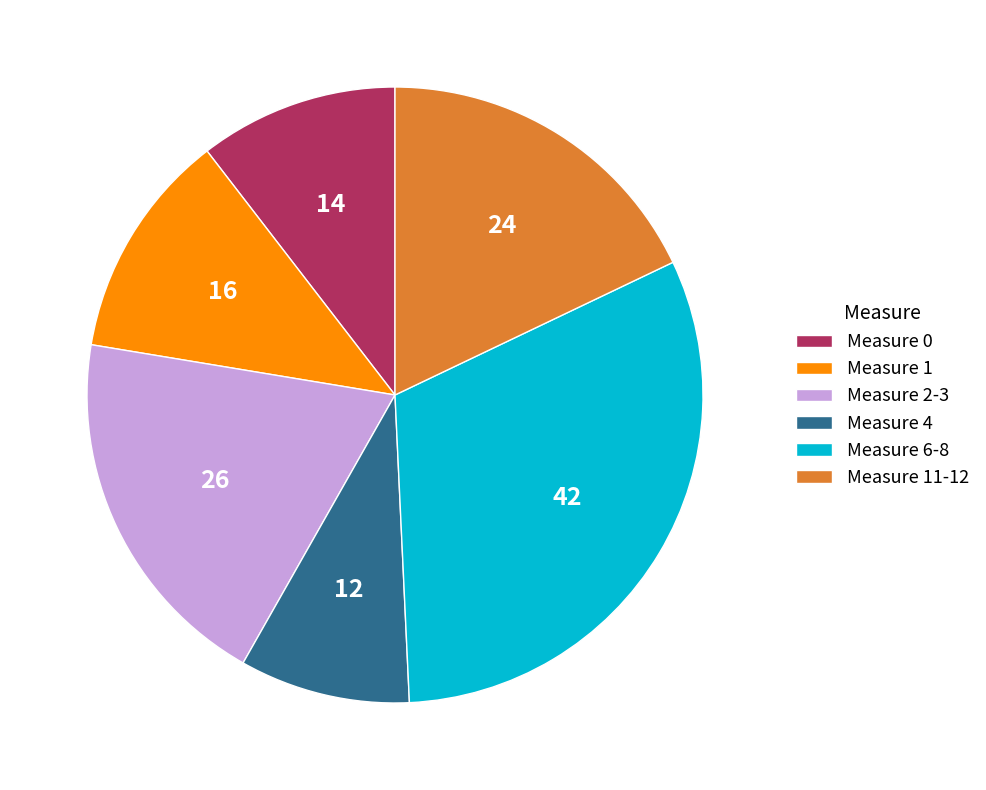

Which category has the biggest portion of the pie?

Measure 6-8